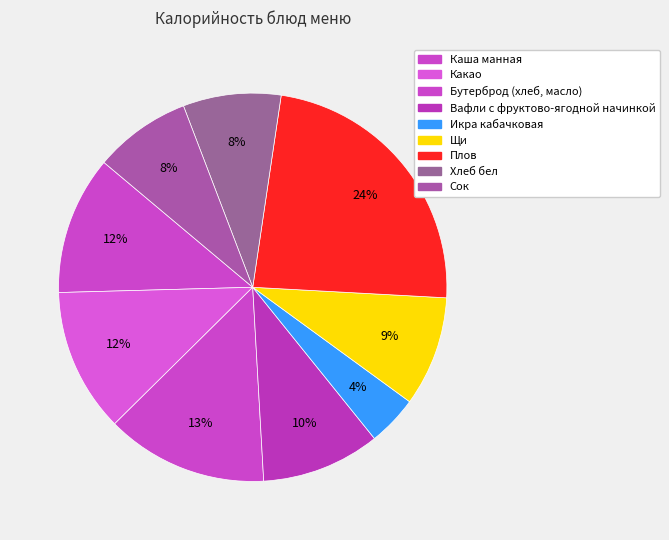

Is there a majority slice in this chart?

No